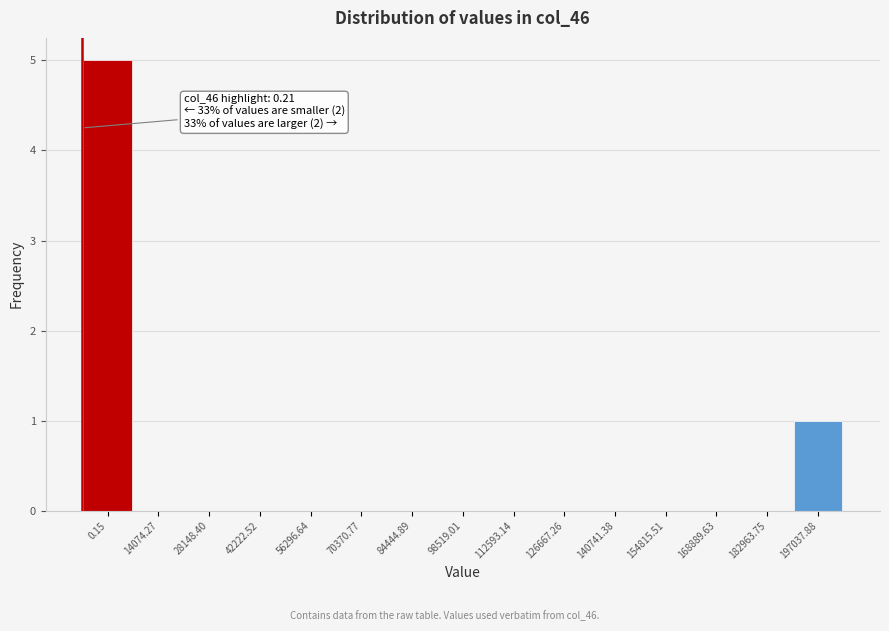

Reading left to right, transcribe all the data shown in this chart.

0.15=5	14074.27=0	28148.40=0	42222.52=0	56296.64=0	70370.77=0	84444.89=0	98519.01=0	112593.14=0	126667.26=0	140741.38=0	154815.51=0	168889.63=0	182963.75=0	197037.88=1